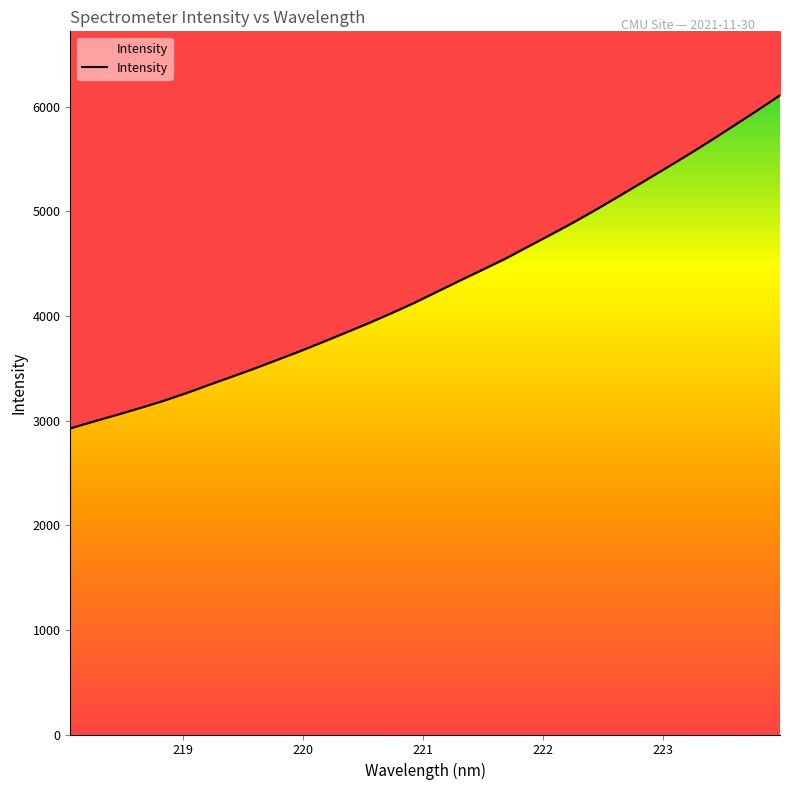

True or false: the data shows 3661.3 at 219.9712.

True